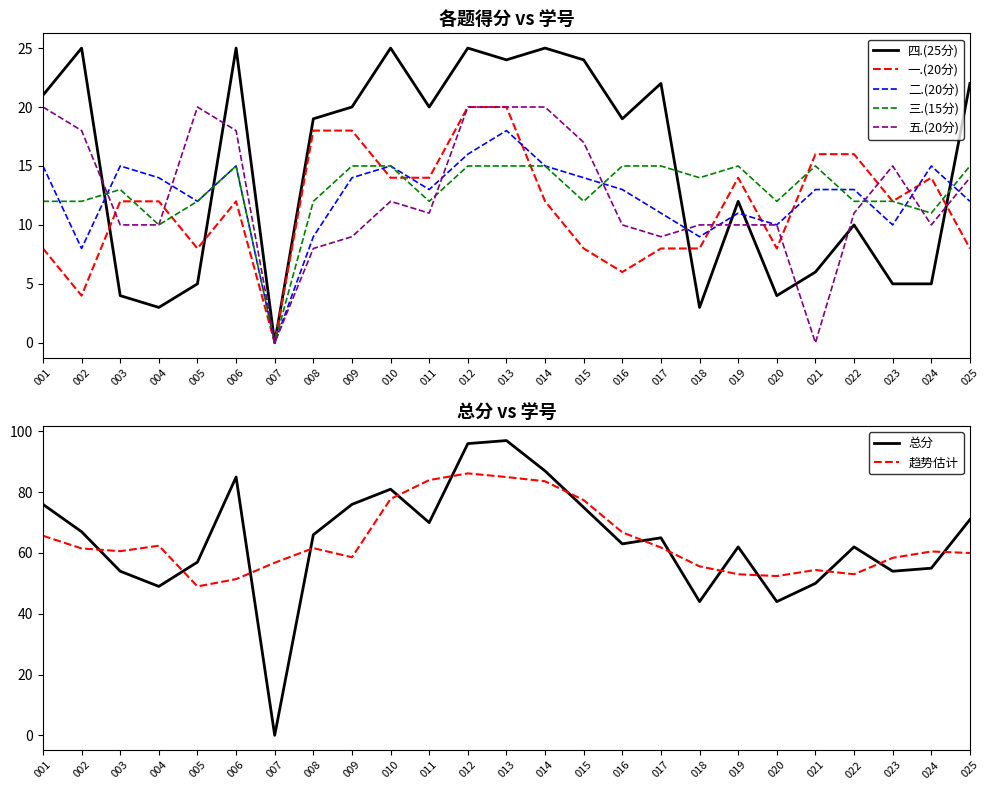

Is it true that 四.(25分) equals 29 at 011?

False